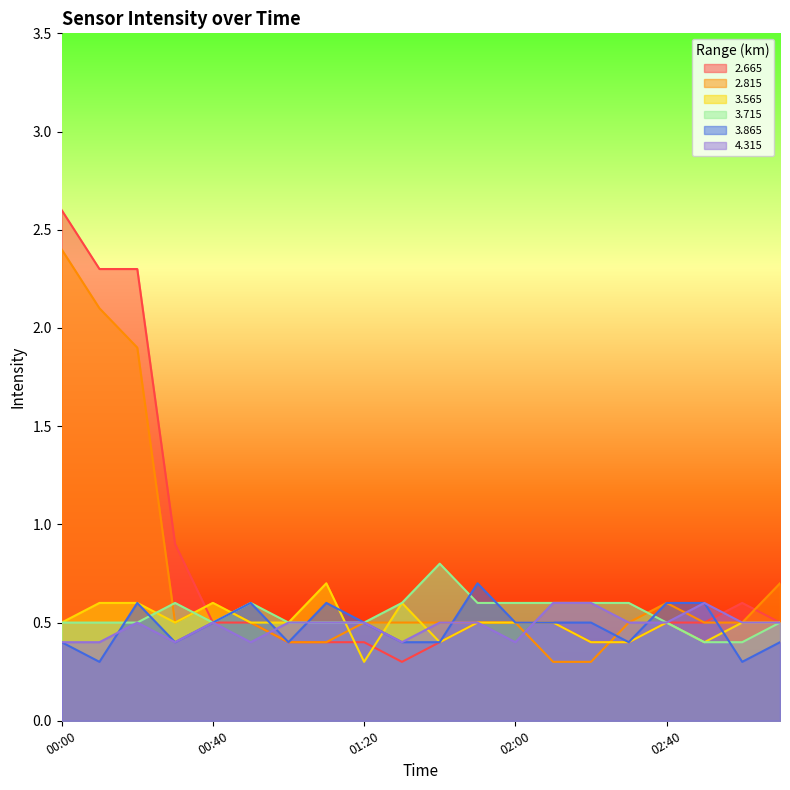

Where do   2.815 and   2.665 first cross each other?

00:30 and 00:40